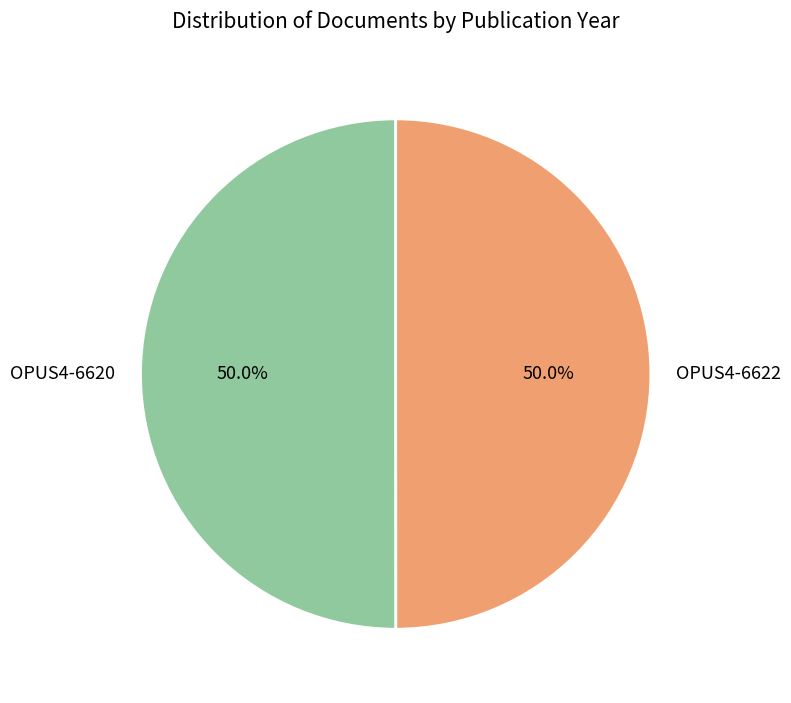

To the nearest percent, what is the average slice percentage?

50%